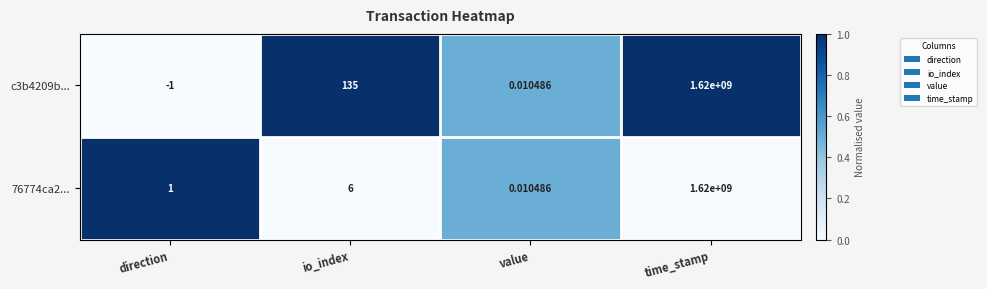

Is the value of 76774ca2... at io_index greater than the value of c3b4209b... at io_index?

No